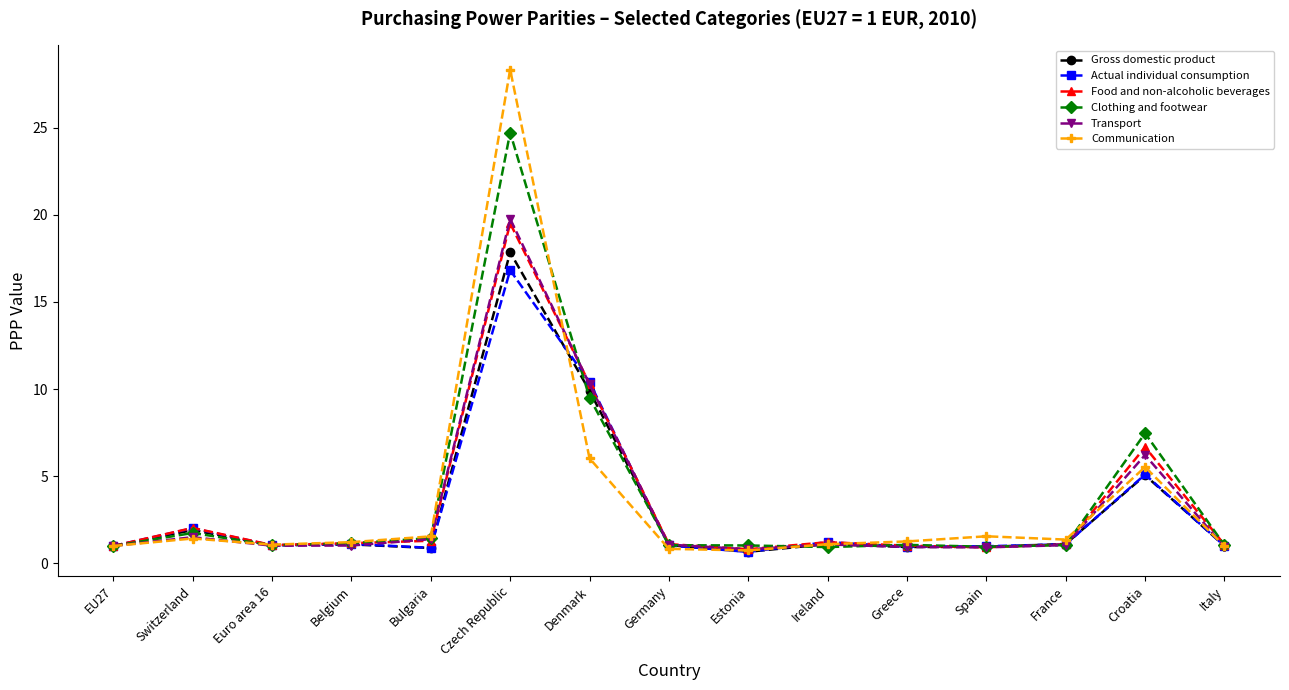

True or false: Food and non-alcoholic beverages has more than 2 interior local peaks.

True